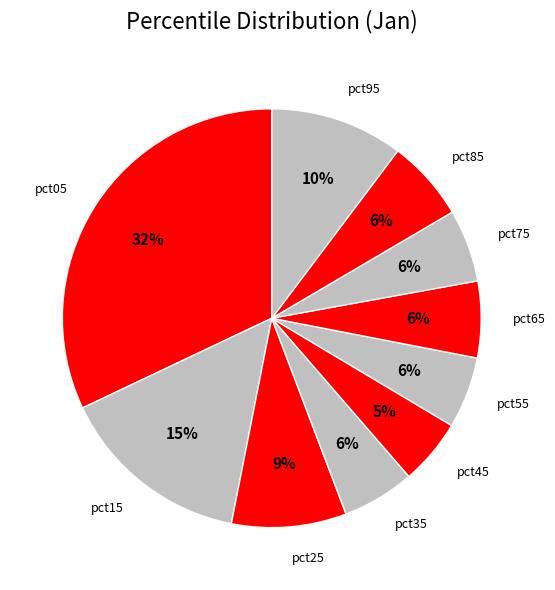

To the nearest percent, what is the average slice percentage?

10%